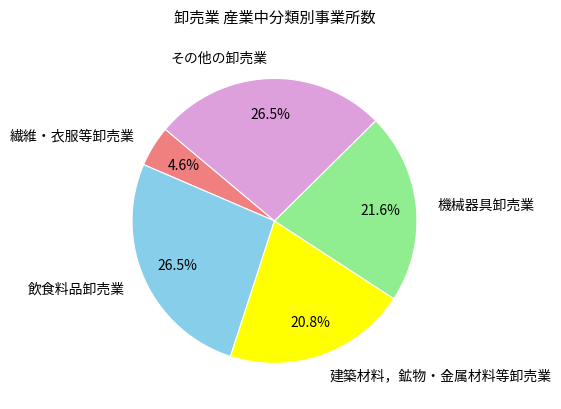

The 飲食料品卸売業 slice represents 32% of the pie. True or false?

False